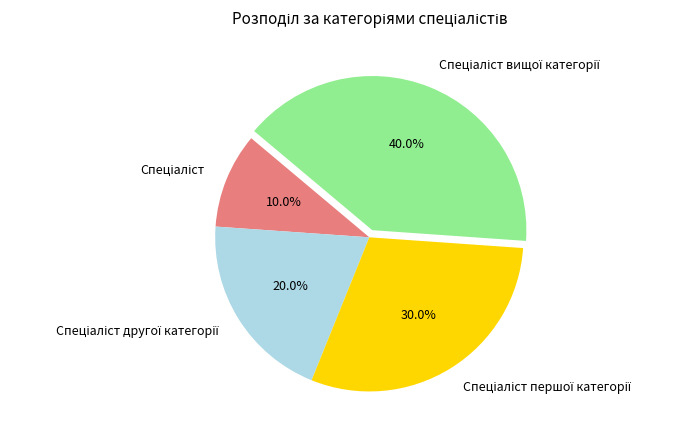

Is there any slice that represents more than half of the pie?

No